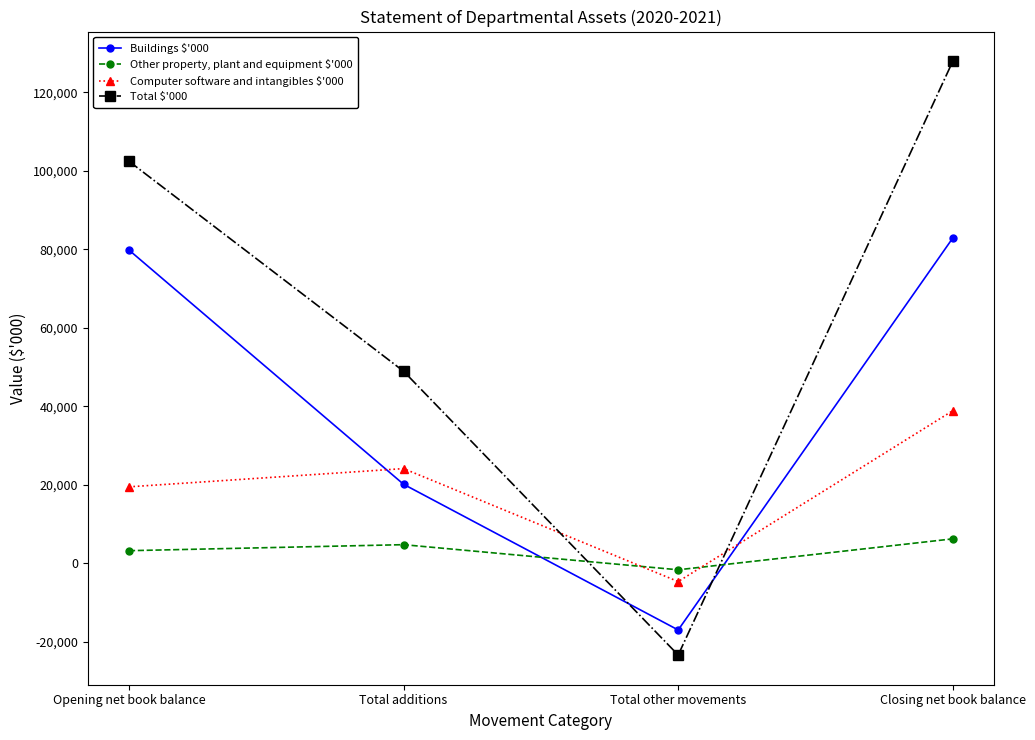

At which label is Computer software and intangibles $'000 closest to 17080?

Opening net book balance